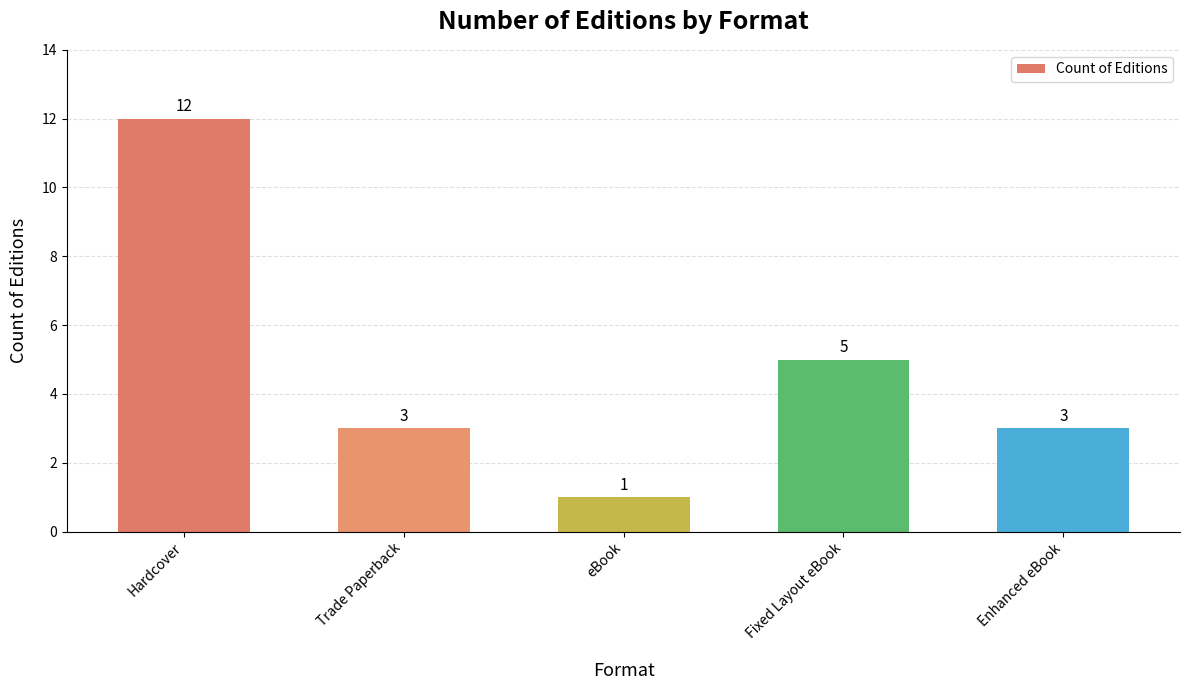

Is it true that the value at Hardcover is 19?

False